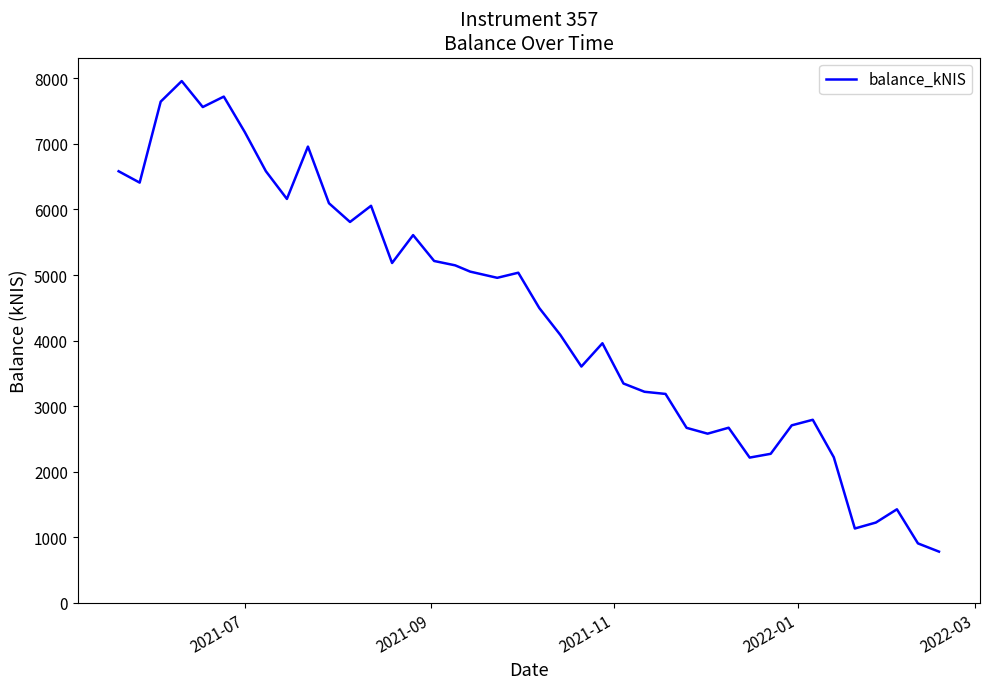

What is the minimum value shown in the chart?

782.3